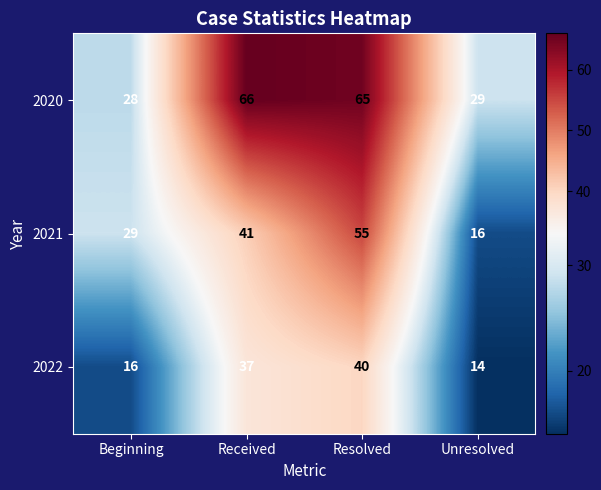

How many distinct data groups are displayed?

3